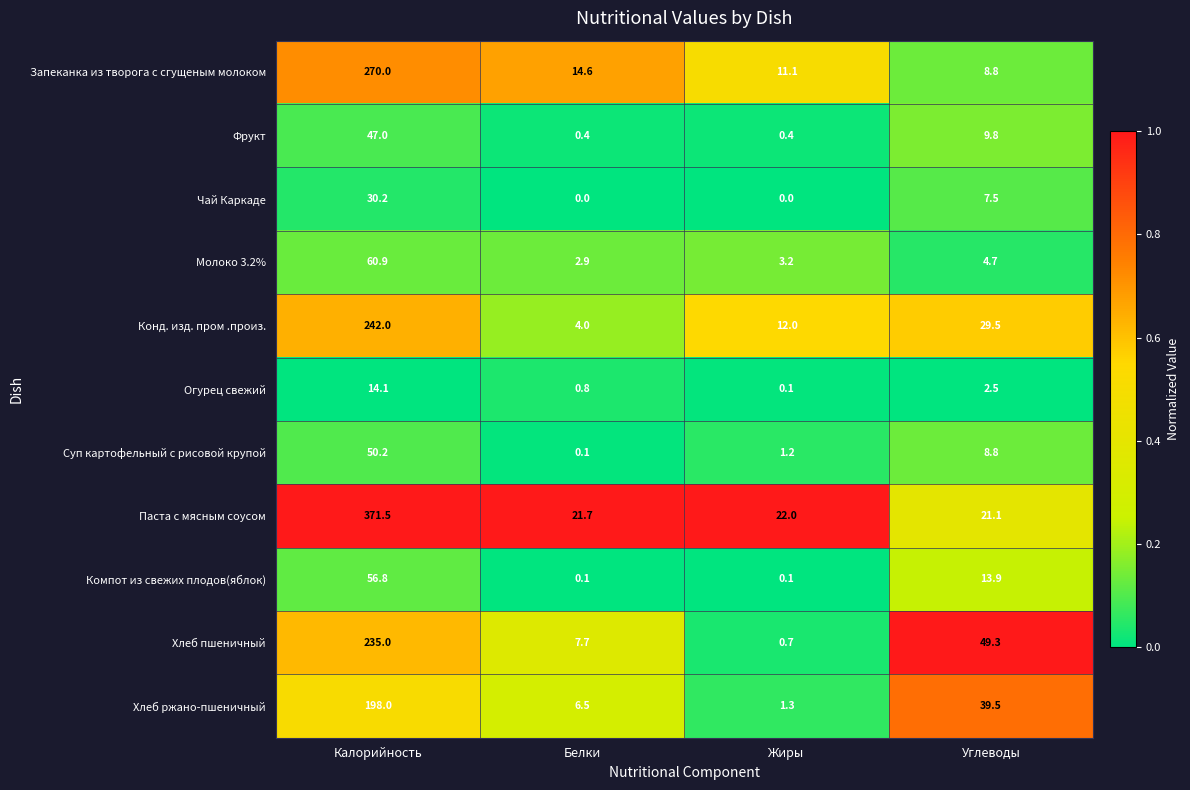

The Огурец свежий series shows 2.5 at Углеводы. True or false?

True